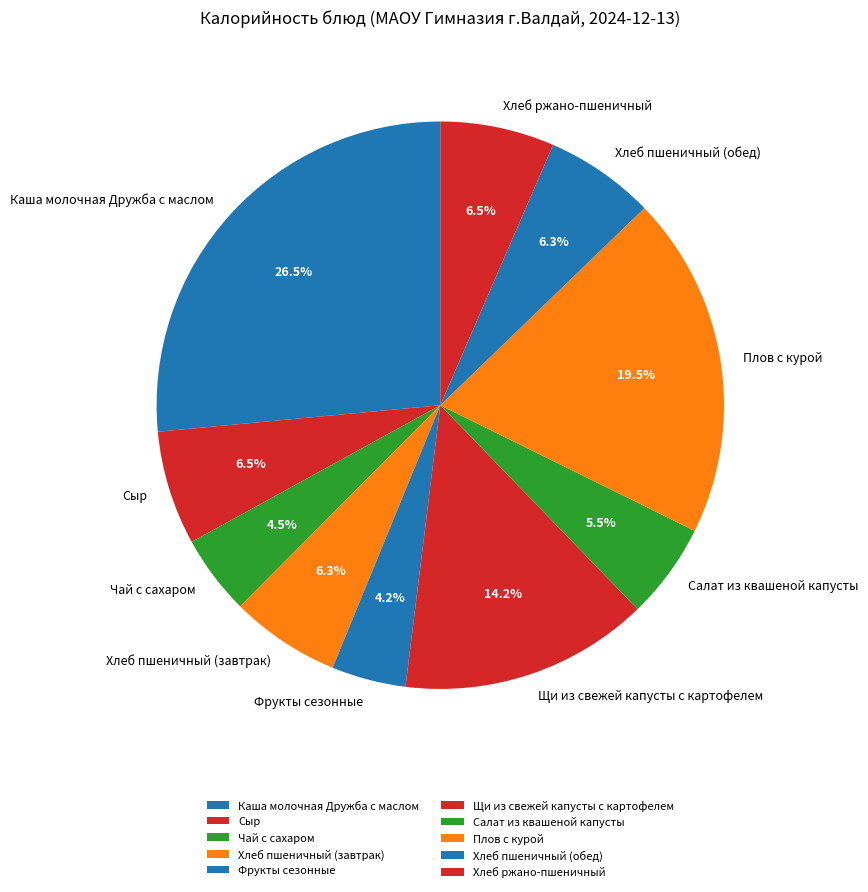

Is Фрукты сезонные the majority of the pie?

No